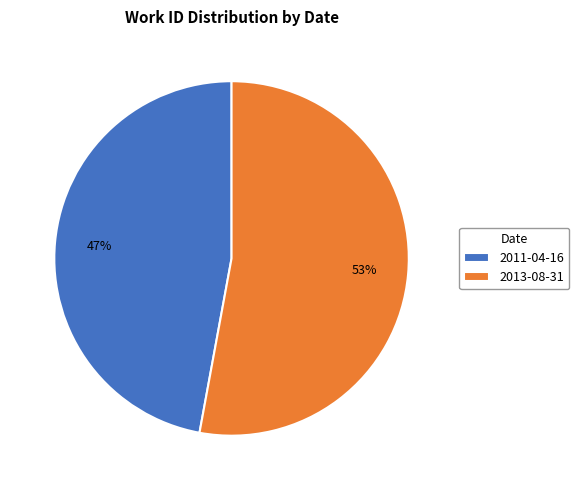

To the nearest percent, what is the difference between the 2011-04-16 and 2013-08-31 slice percentages?

6%